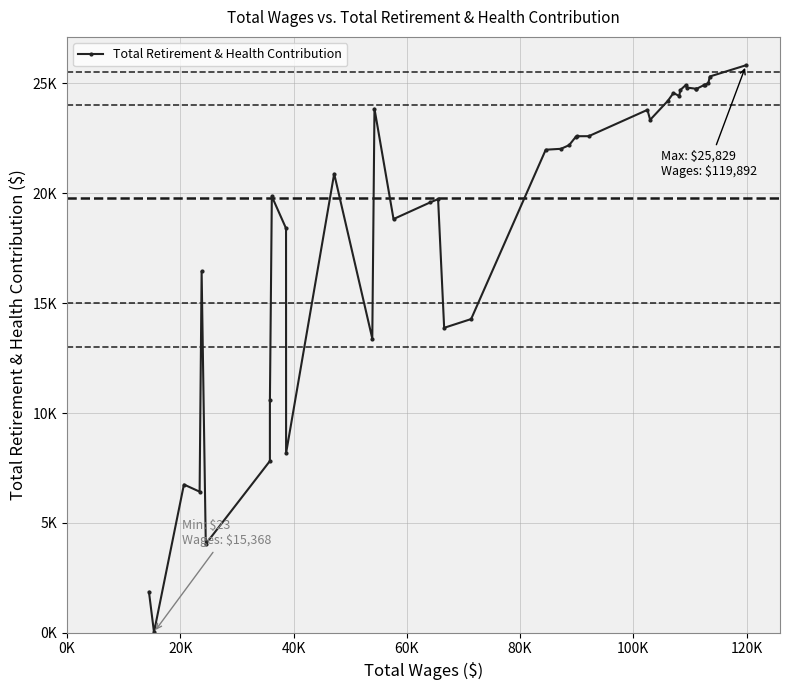

Is this an area chart (filled region under the line)?

No